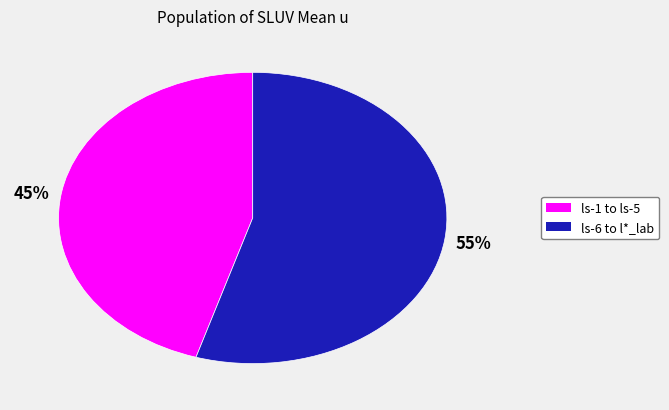

Is there any slice that represents more than half of the pie?

Yes